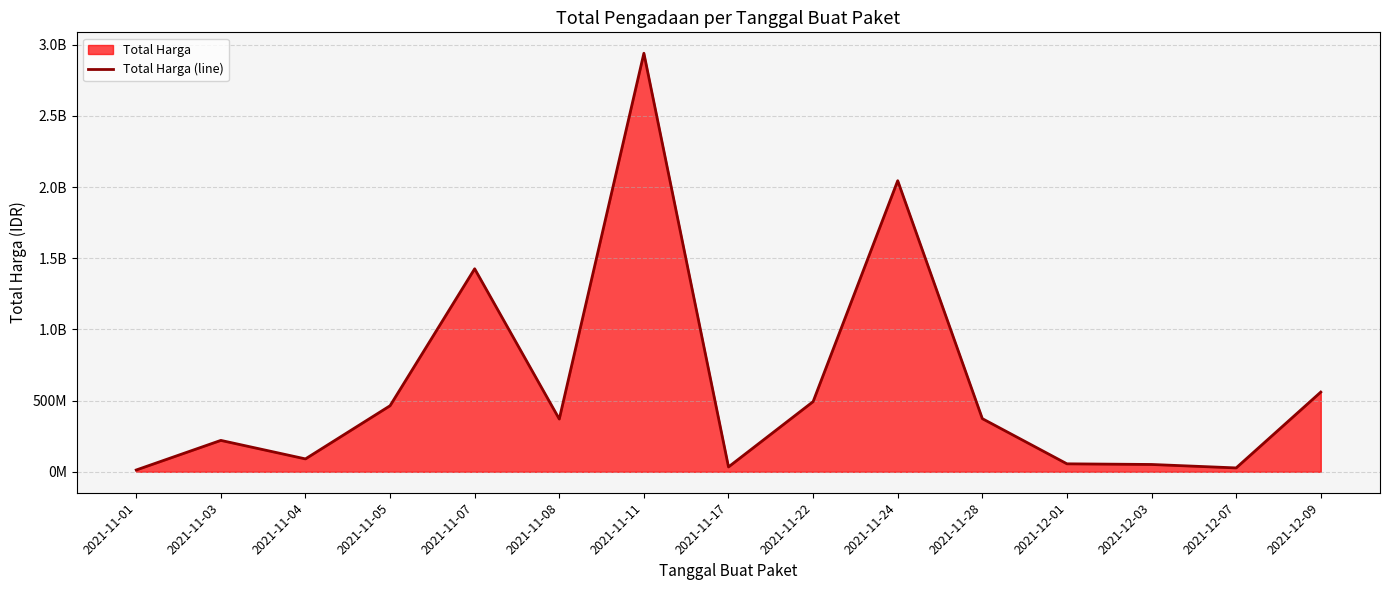

What is the value of the 2nd point from the left?

220655270